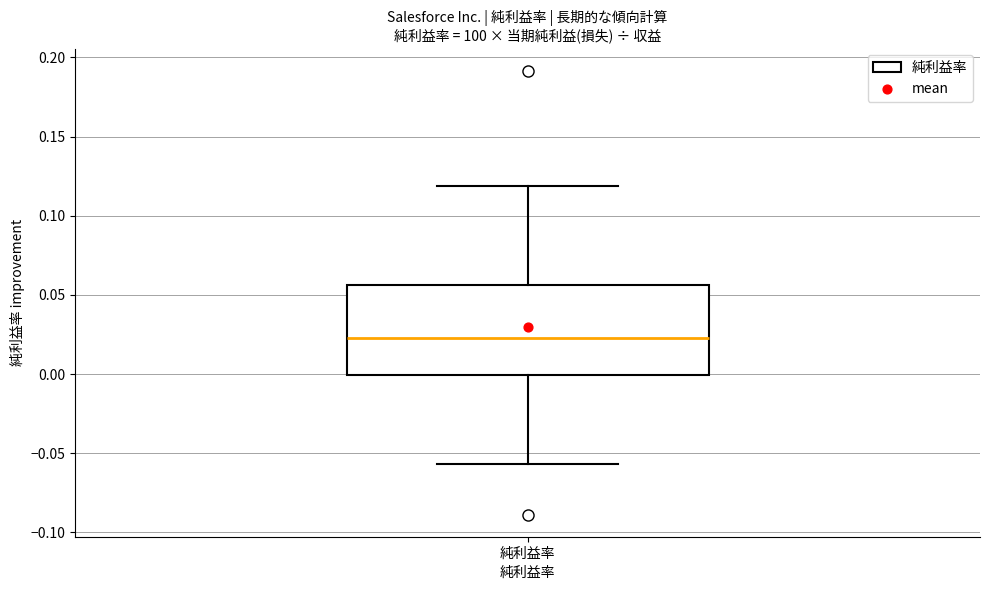

Read this box plot against the y-axis: the position of the median line, the range covered by the box, and the ends of both whiskers. The values are not printed on the chart, so give them approximately, as read against the axis.

median 0.025, box 0.000 to 0.055, whiskers -0.055 to 0.120